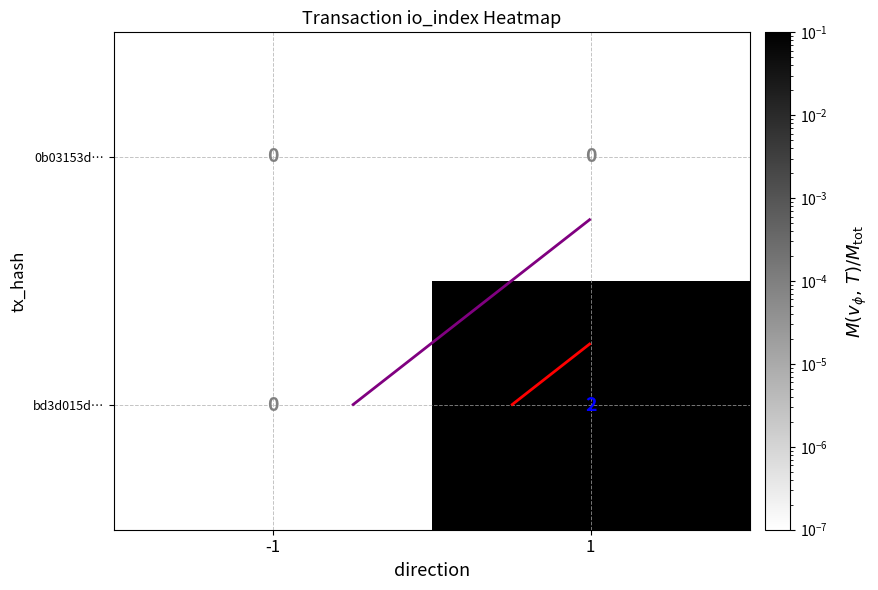

Between -1 and 1, which series saw the biggest shift?

bd3d015d…